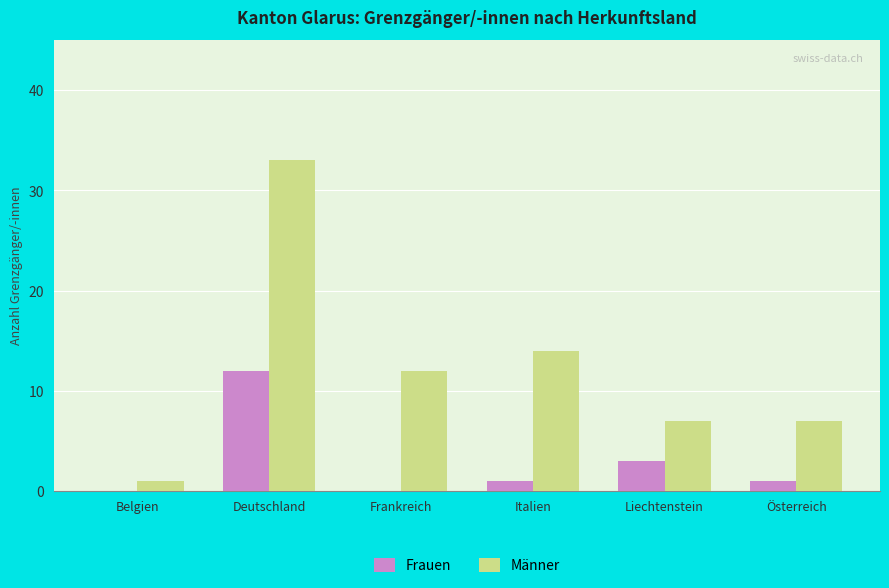

Reading left to right, list all the values displayed in this chart.

Frauen: Belgien=0	Deutschland=12	Frankreich=0	Italien=1	Liechtenstein=3	Österreich=1
Männer: Belgien=1	Deutschland=33	Frankreich=12	Italien=14	Liechtenstein=7	Österreich=7